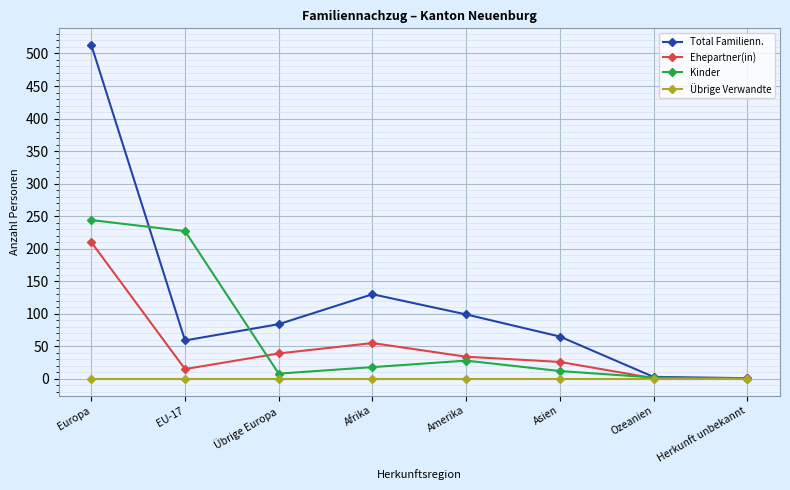

Where does the Total Familienn. series first go above 84?

Europa